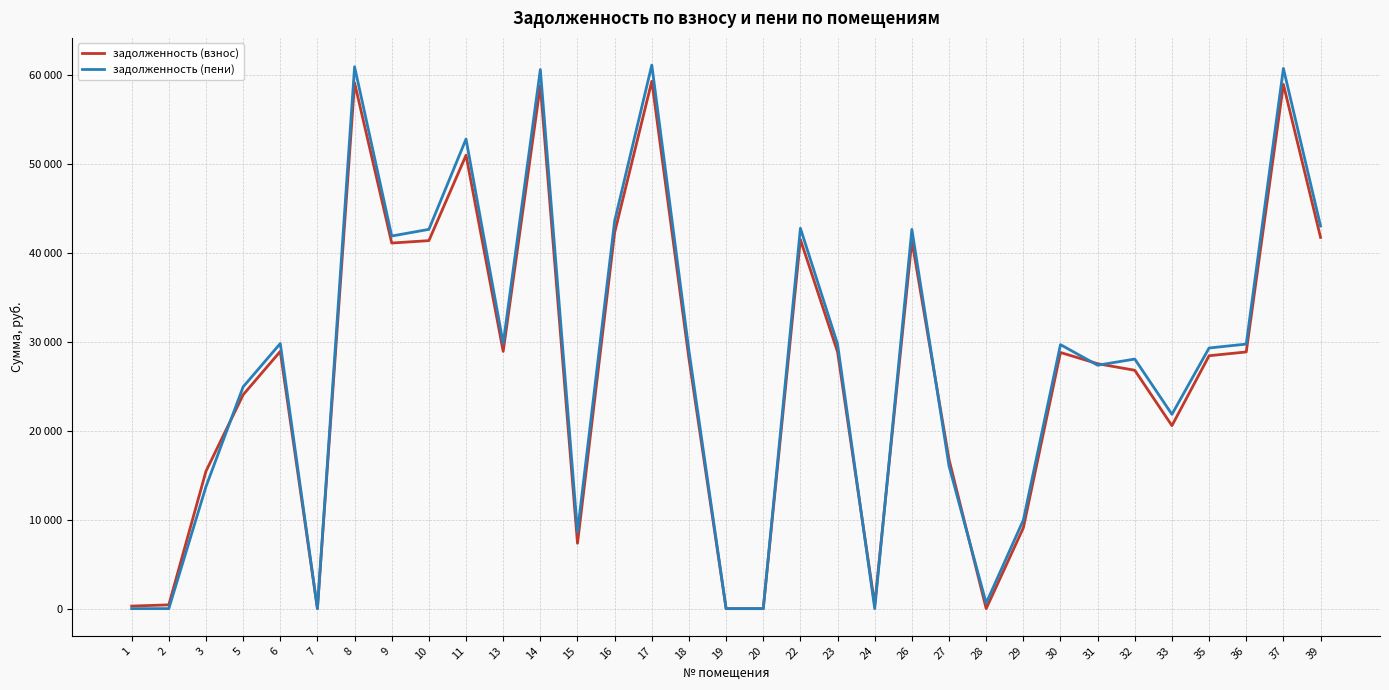

Is it true that задолженность (взнос) equals 34946.4 at 33?

False